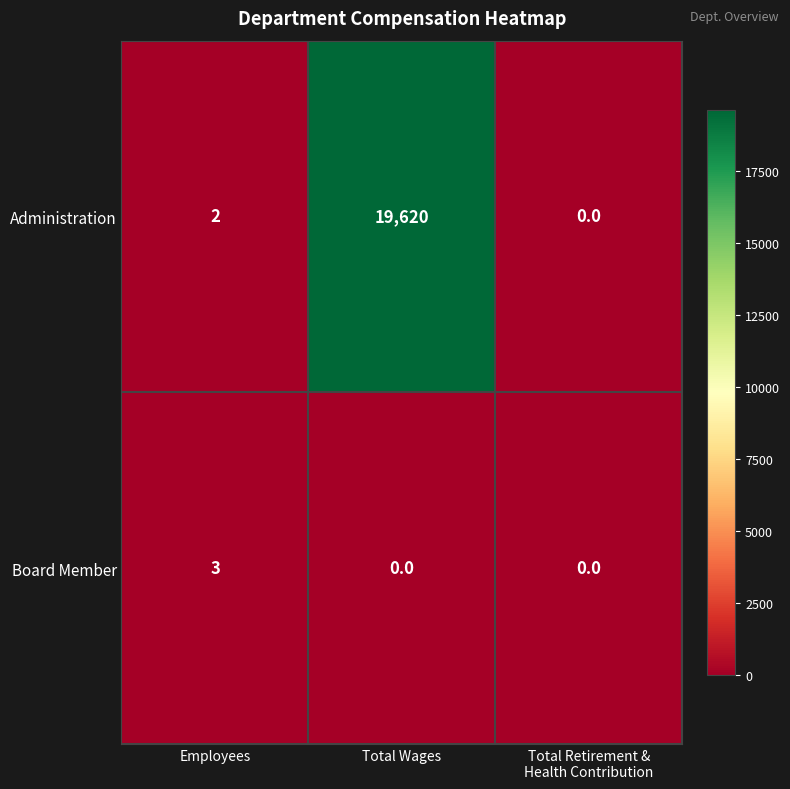

At how many categories does at least one series exceed 8190?

1